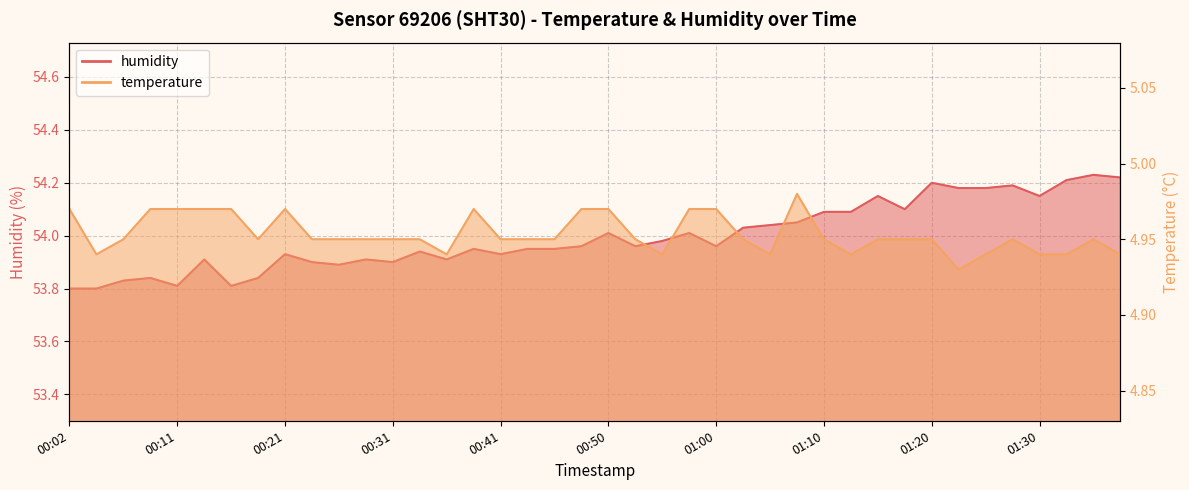

Where is the first local maximum for temperature?

00:21